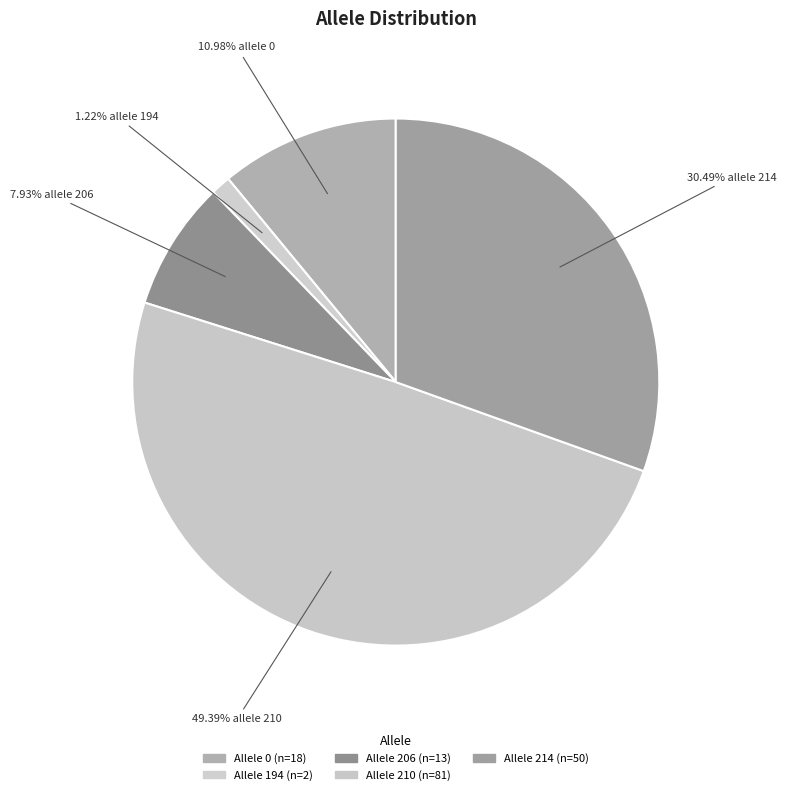

How many segments does this pie chart have?

5